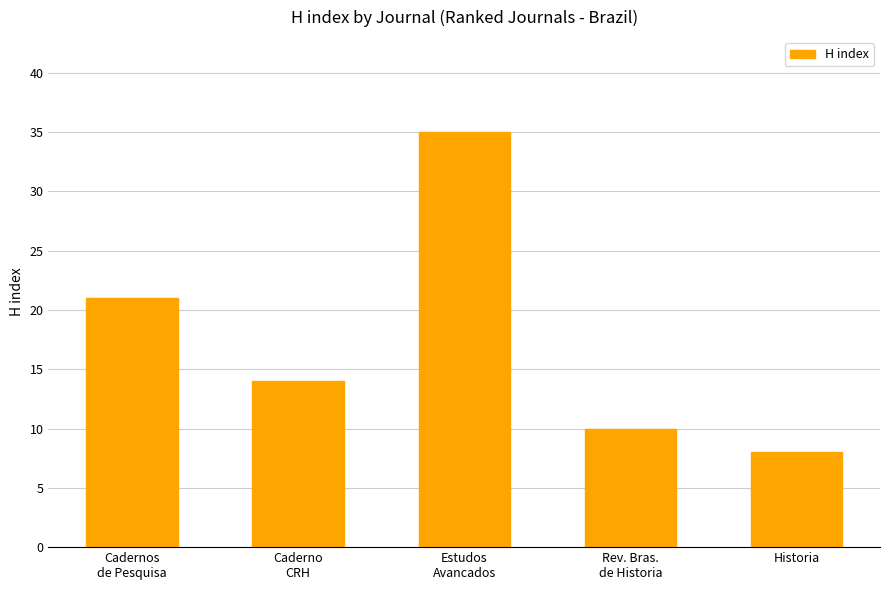

Which has a higher value, Rev. Bras.
de Historia or Estudos
Avancados?

Estudos
Avancados